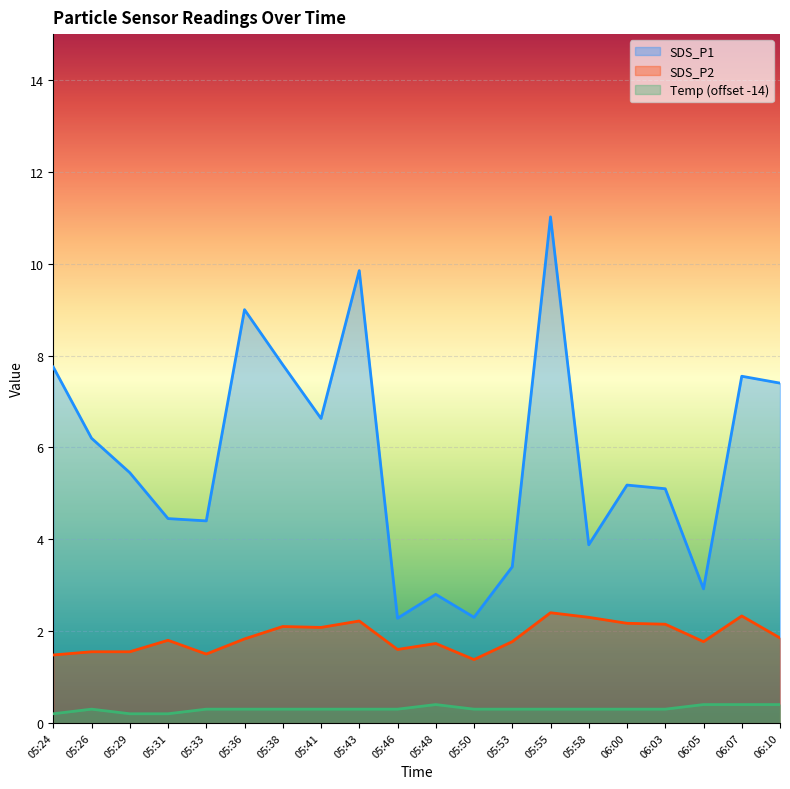

What is the difference between the second highest and second lowest values in the Temp series?

0.2